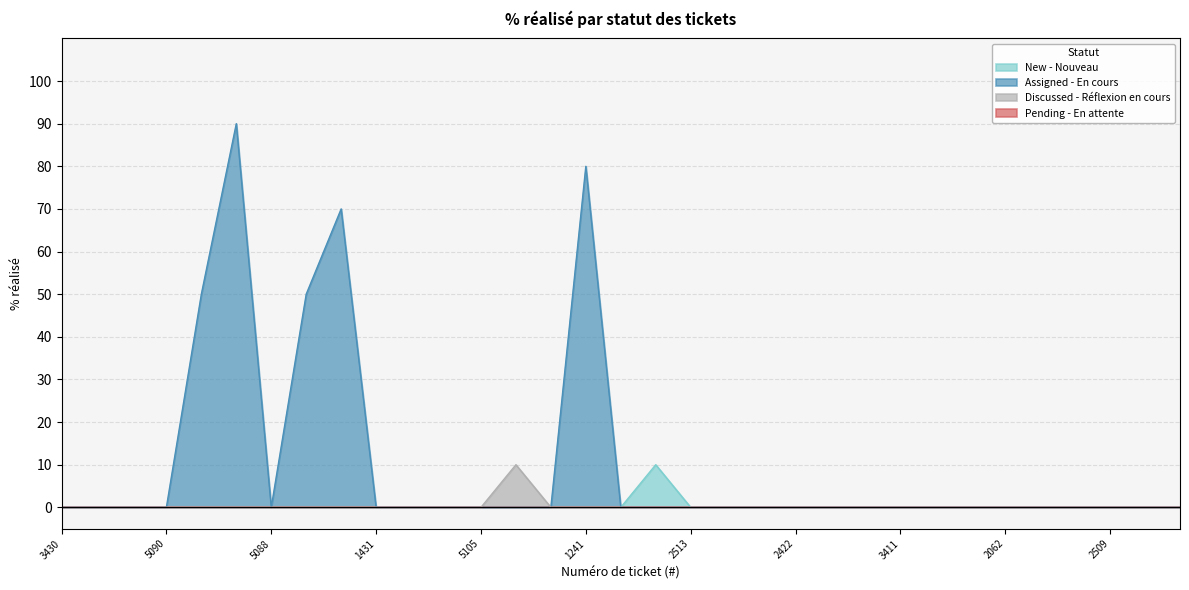

List the labels in order of Assigned - En cours value, largest first.

5106, 1241, 5104, 5093, 5099, 3430, 3431, 3440, 5090, 5088, 1431, 5012, 5091, 5105, 1243, 2425, 2424, 2414, 2513, 892, 895, 2422, 893, 896, 3411, 4348, 2067, 2062, 3398, 781, 2509, 2769, 775